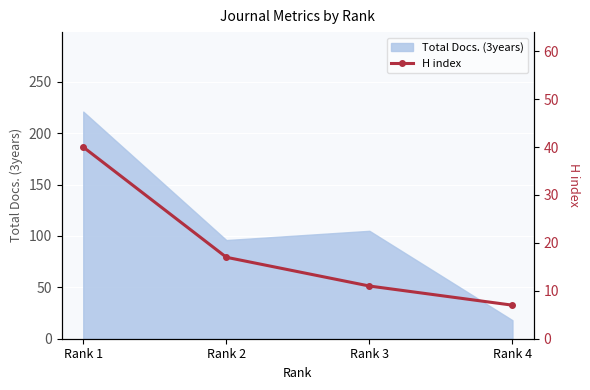

Between Rank 1 and Rank 4, which is larger?

Rank 1